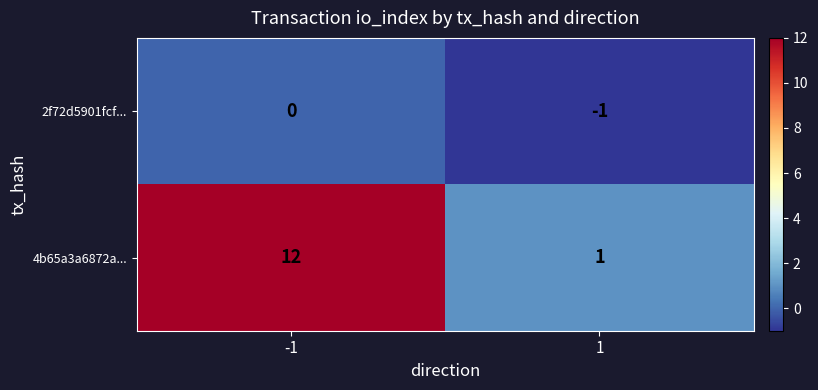

Which series has the largest total across all categories?

4b65a3a6872a...